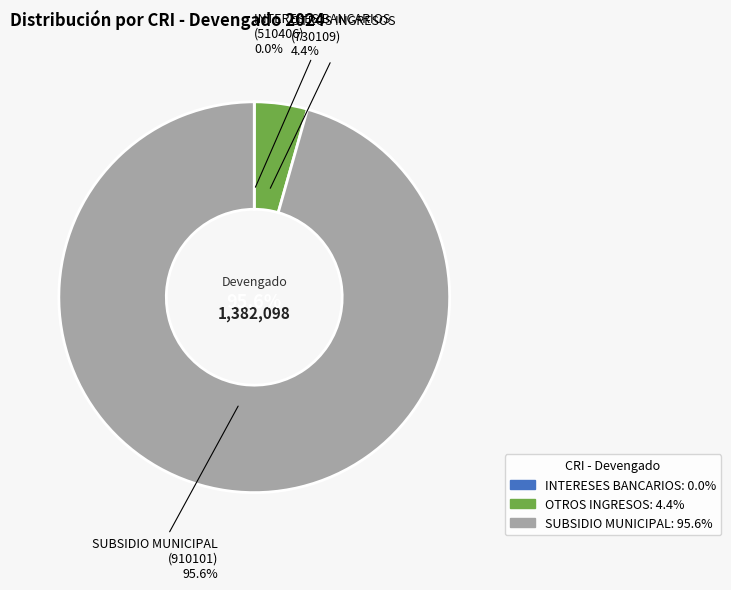

What is the majority slice?

SUBSIDIO MUNICIPAL
(910101)